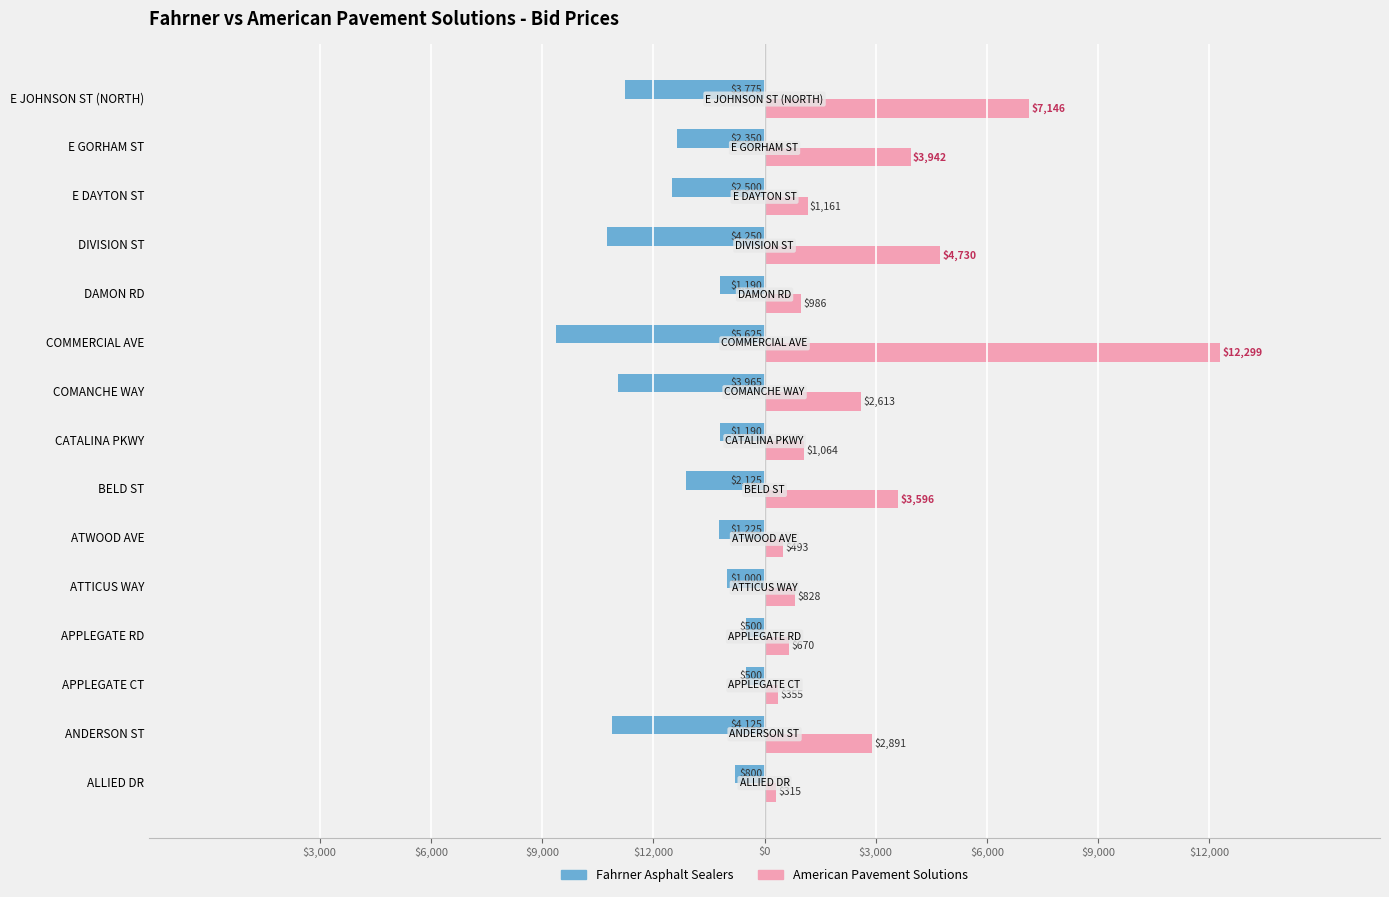

At how many categories does at least one series exceed 7412?

1